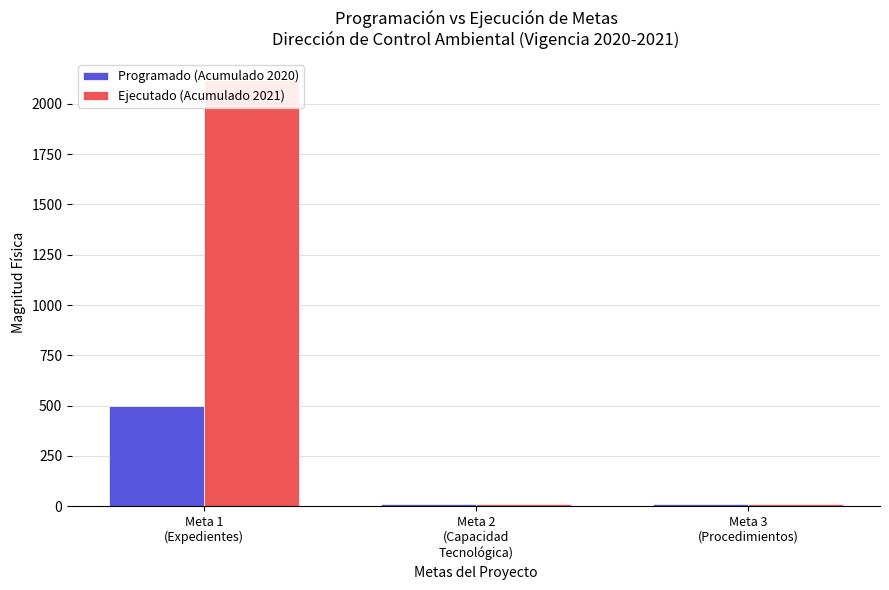

What is the label of the 2nd bar from the left?

Meta 2
(Capacidad
Tecnológica)